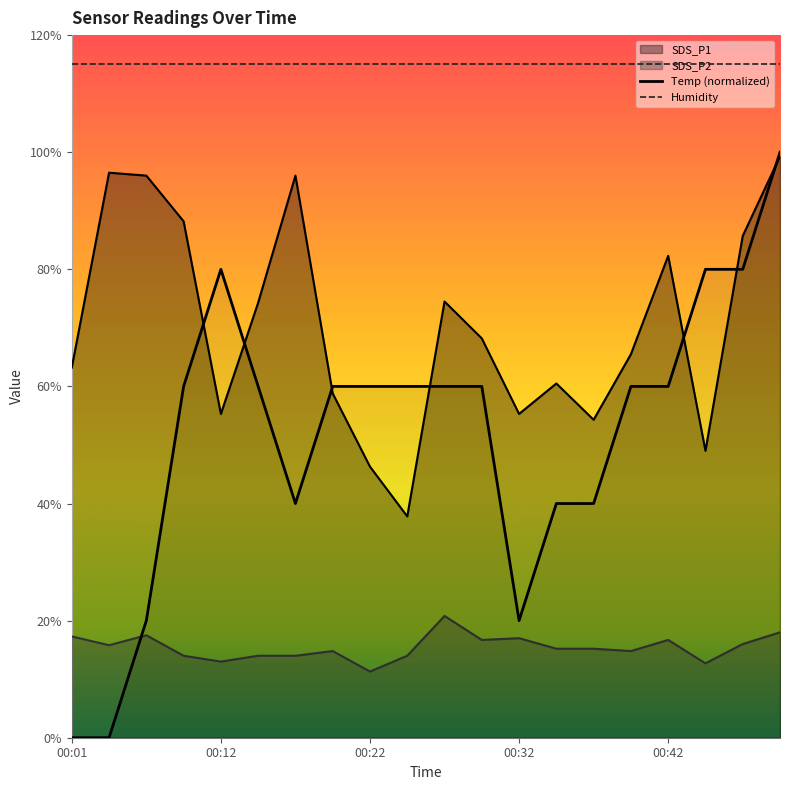

What is the difference between the maximum and minimum values in the Temp series?

10.0